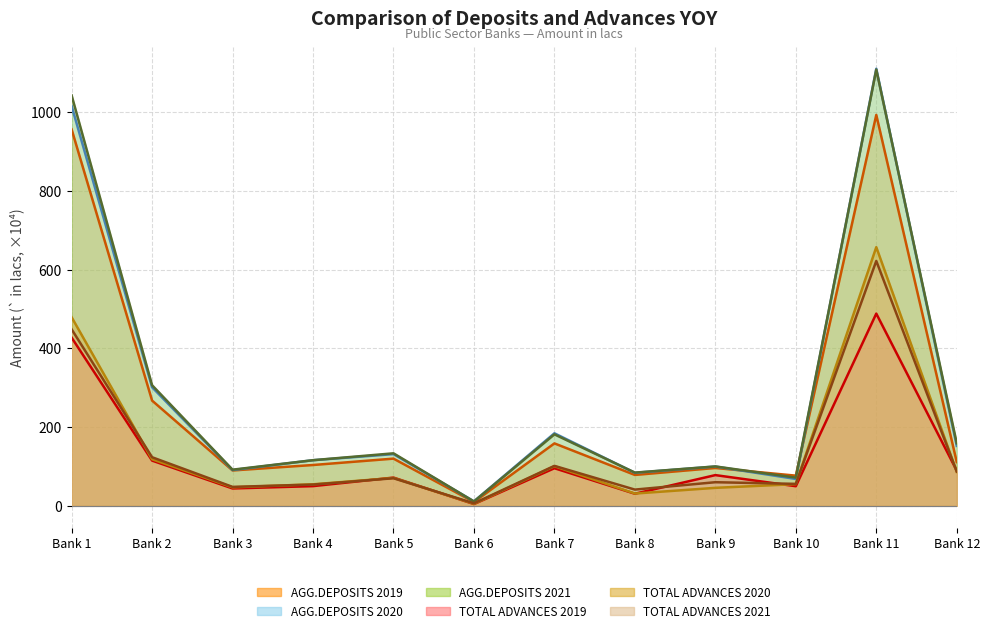

In AGG.DEPOSITS 2020, how many points are higher than both neighbors (excluding endpoints)?

4